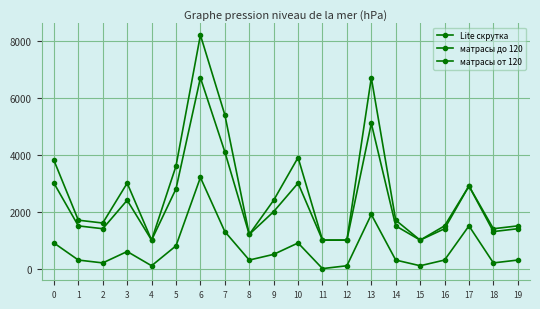

Count the number of data series in this chart.

3